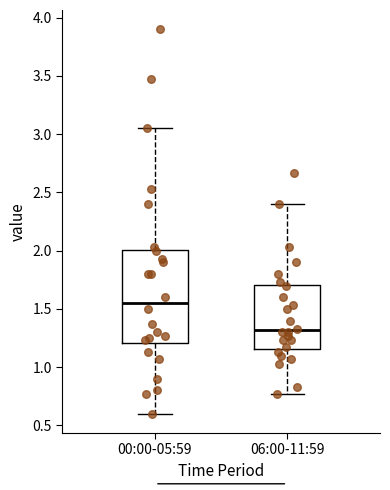

Where does the upper whisker of the box for 06:00-11:59 end on the y-axis? The values are not printed on the chart, so give them approximately, as read against the axis.

2.40